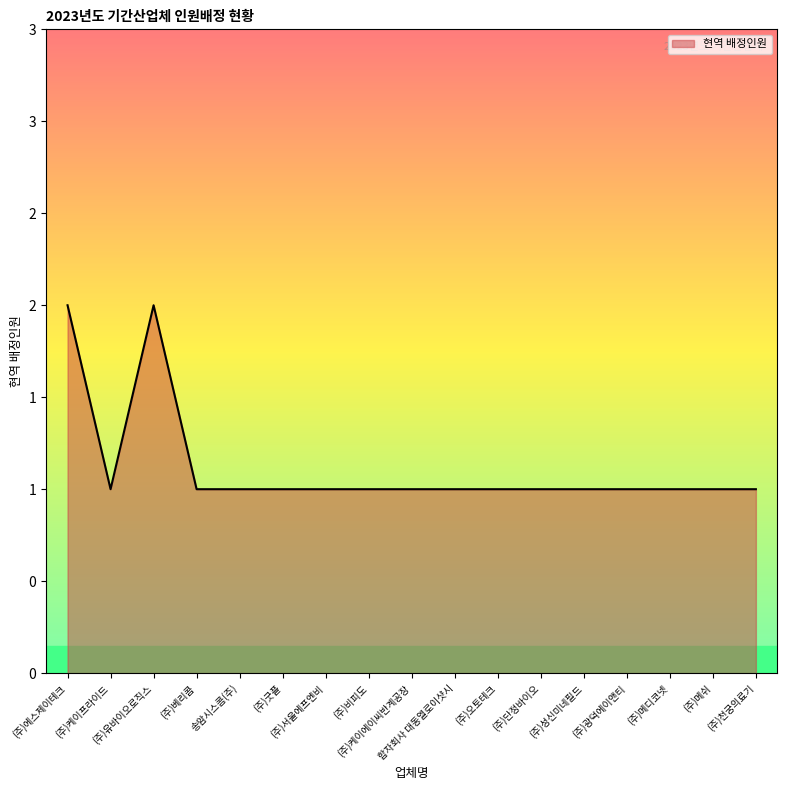

Does the chart display data point markers on the line(s)?

No